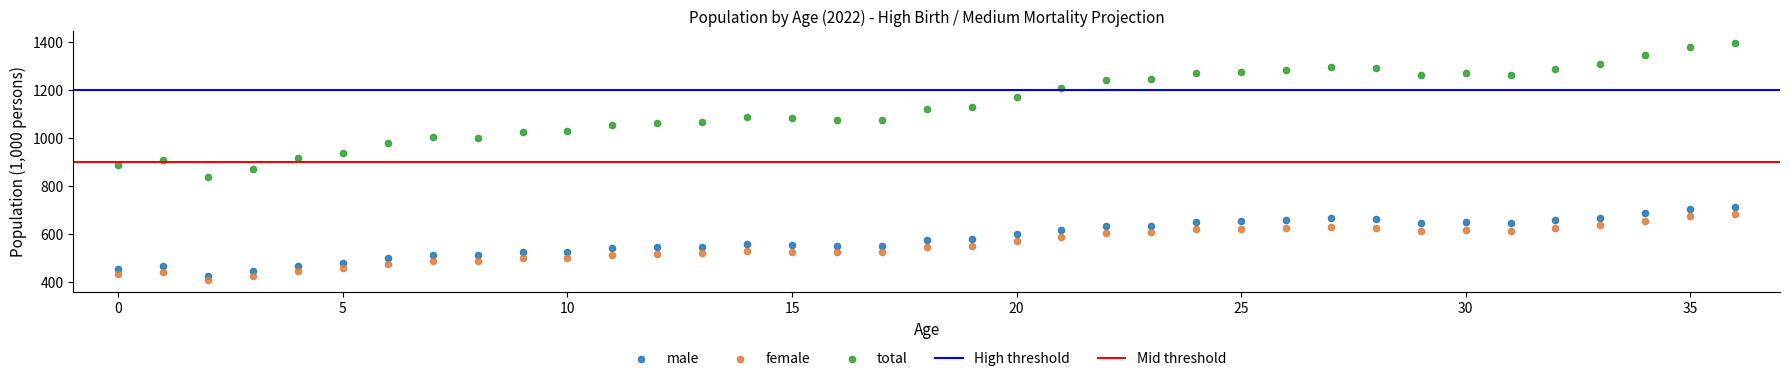

Which series reaches the maximum Y coordinate?

total